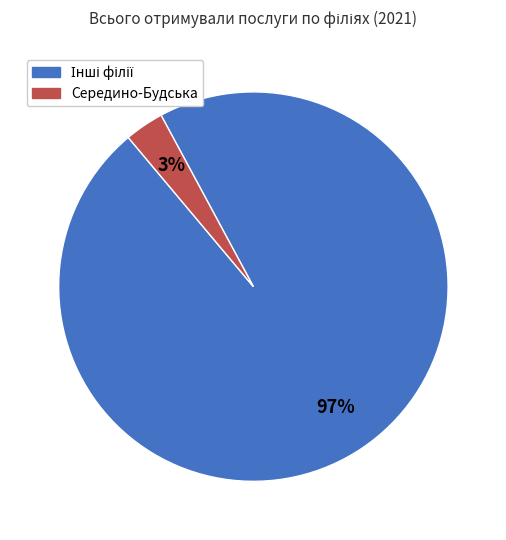

To the nearest percent, what is the average slice percentage?

50%